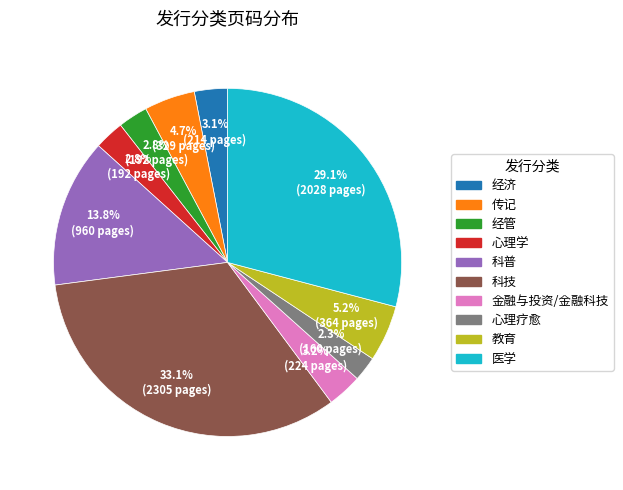

Is there a majority slice in this chart?

No